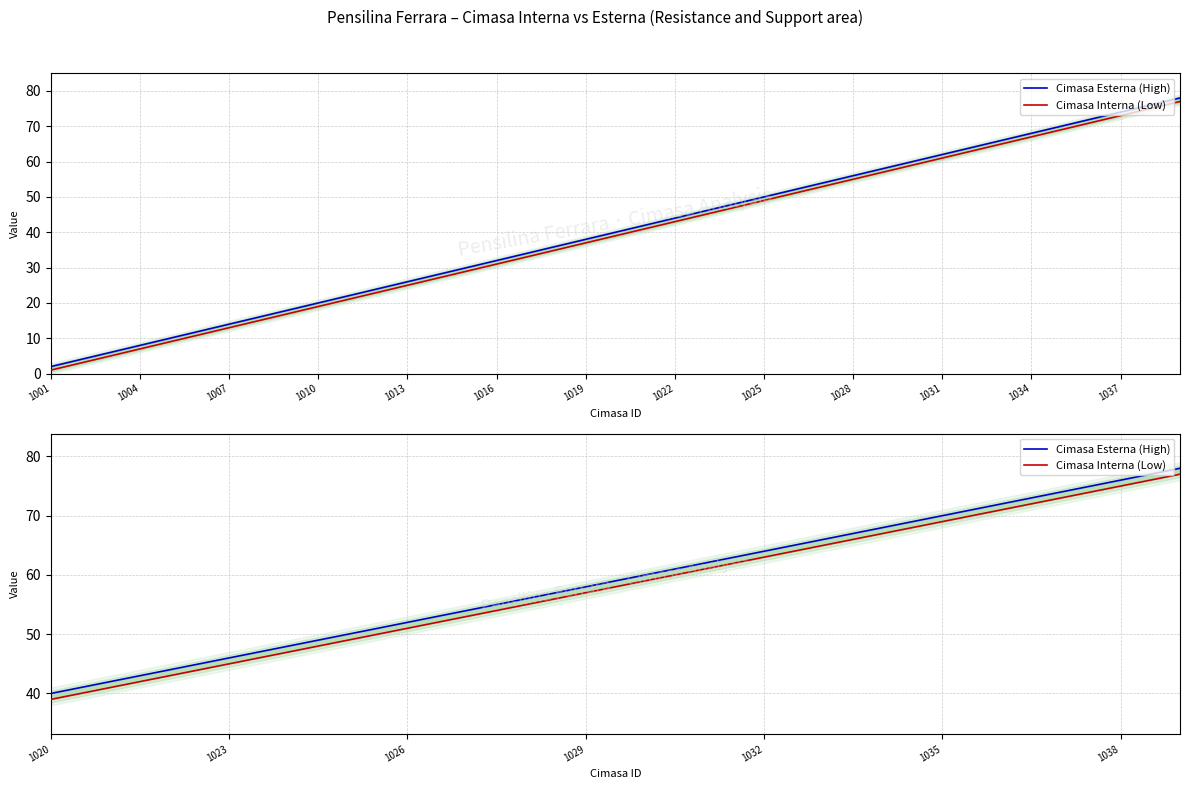

True or false: Cimasa Esterna (High) and Cimasa Interna (Low) cross at least once.

False